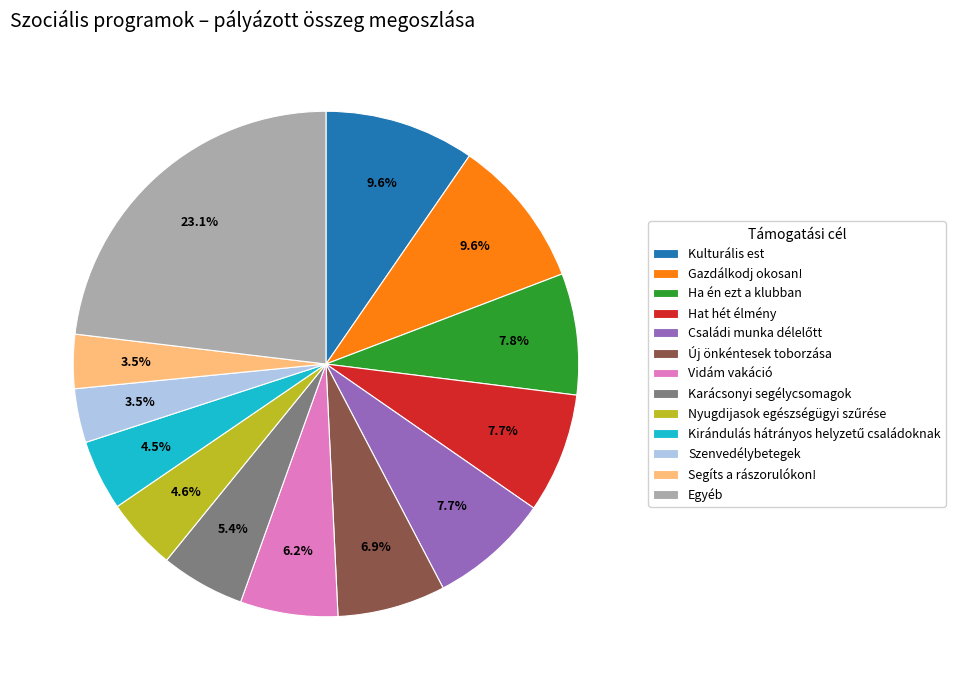

True or false: Gazdálkodj okosan! accounts for 10% of the total.

True